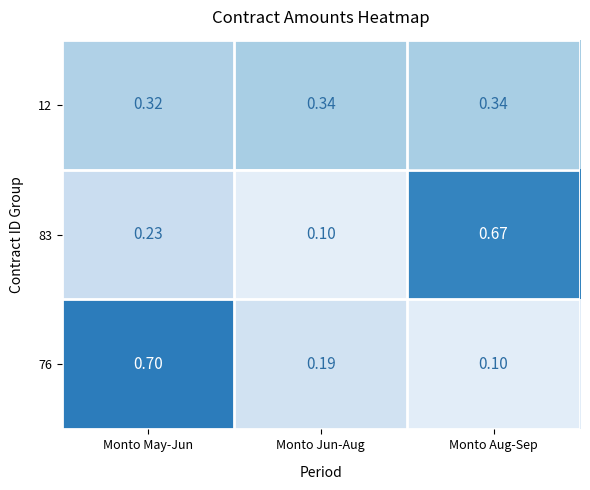

Where is 83 nearest to the value 0?

Monto Jun-Aug